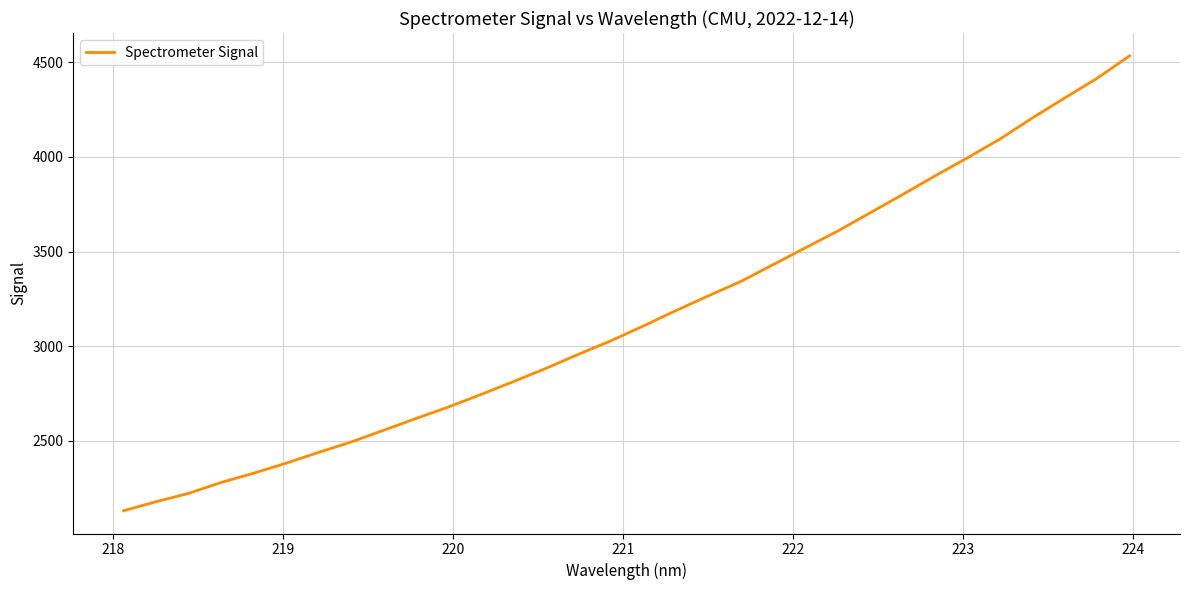

What is the maximum value shown in the chart?

4534.4